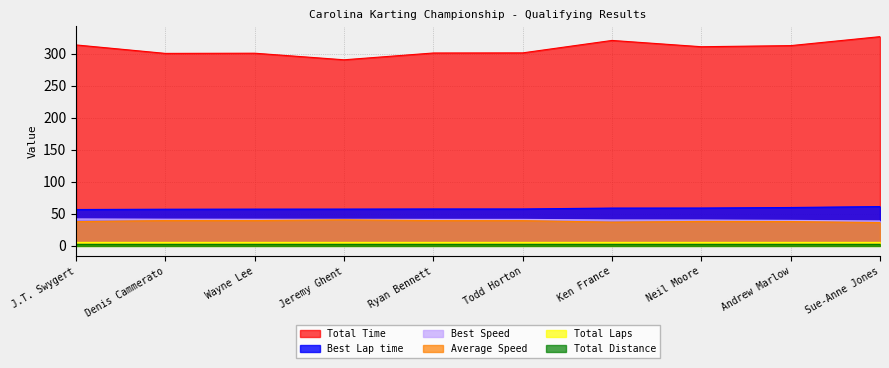

Which series has the largest total across all categories?

Total Time